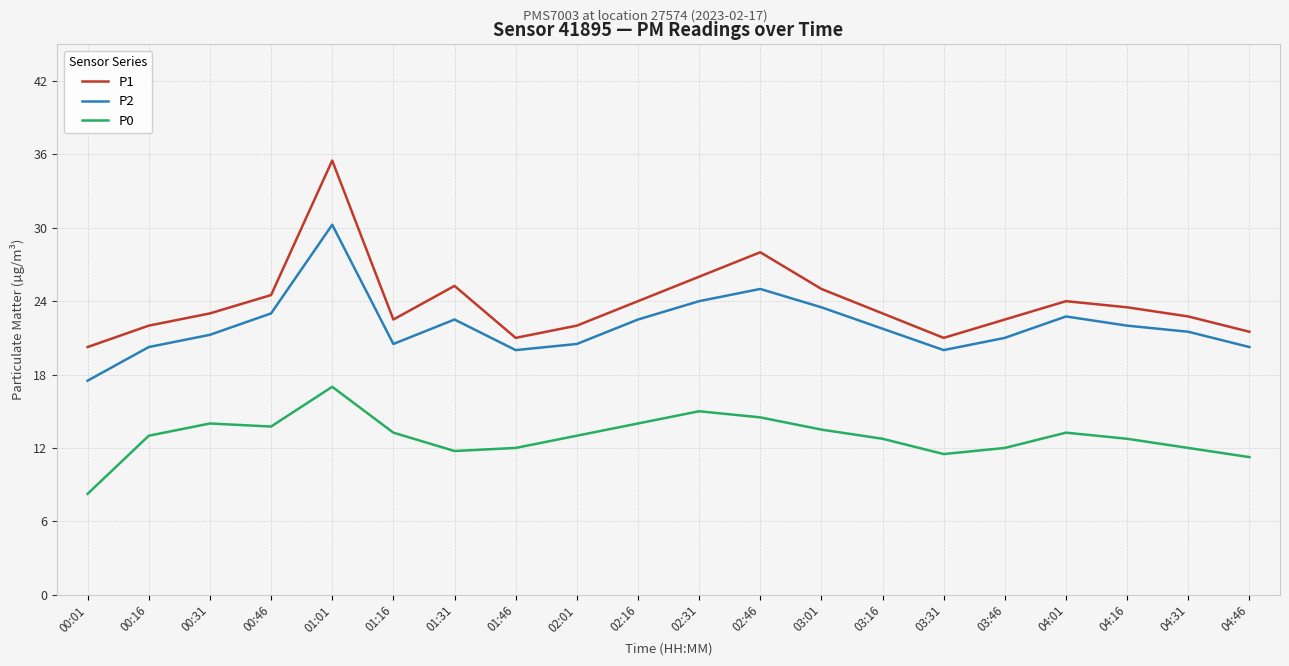

At which label does P1 reach its minimum?

00:01